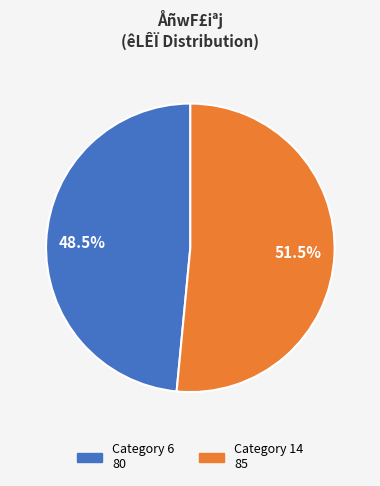

Does any single category account for the majority?

Yes